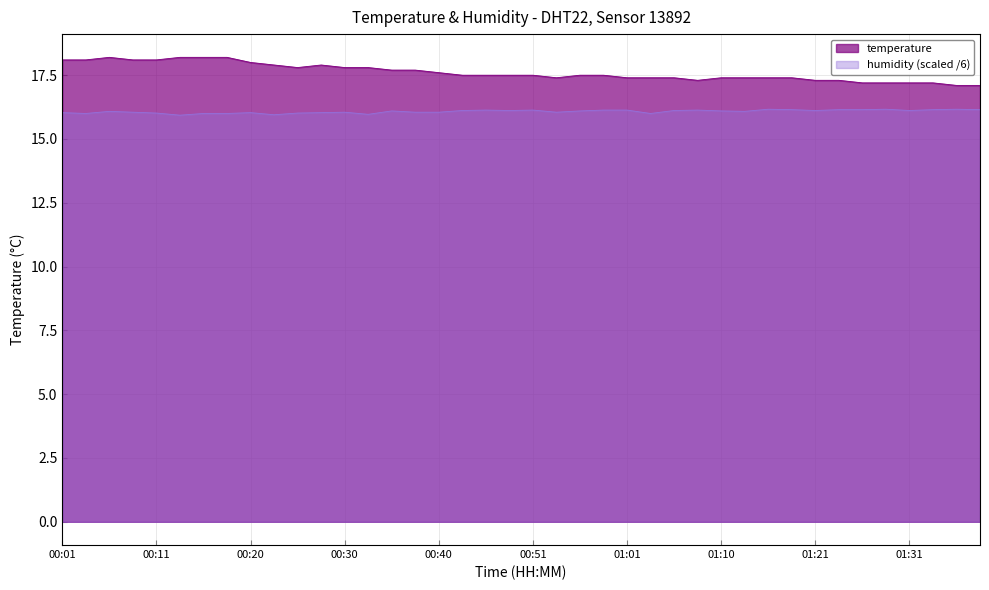

Read the temperature value at 00:48.

17.5